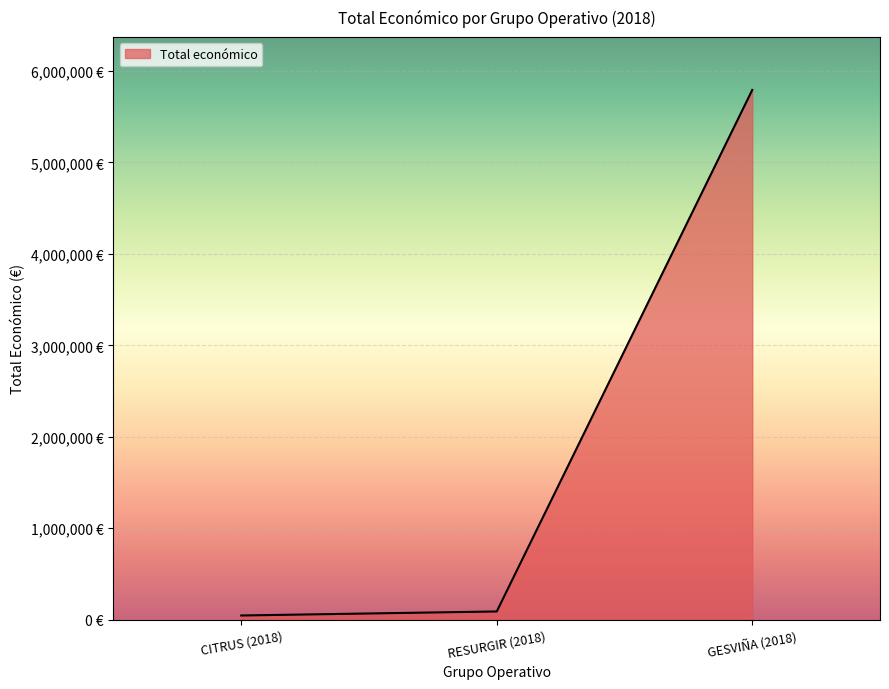

Reading right to left, extract all data points from this chart.

5792221	90474	46300